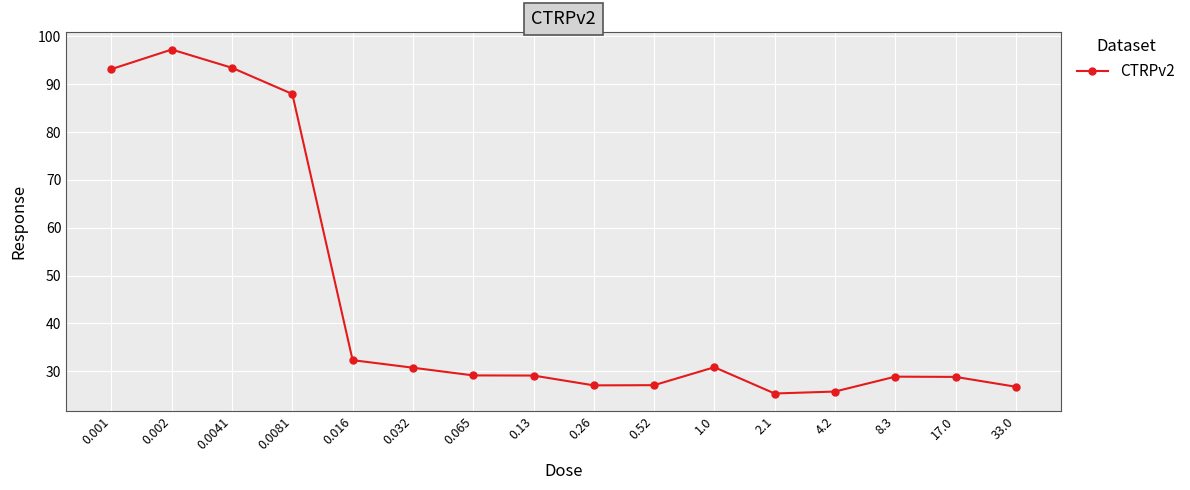

True or false: there are more than 1 points higher than both neighbors.

True